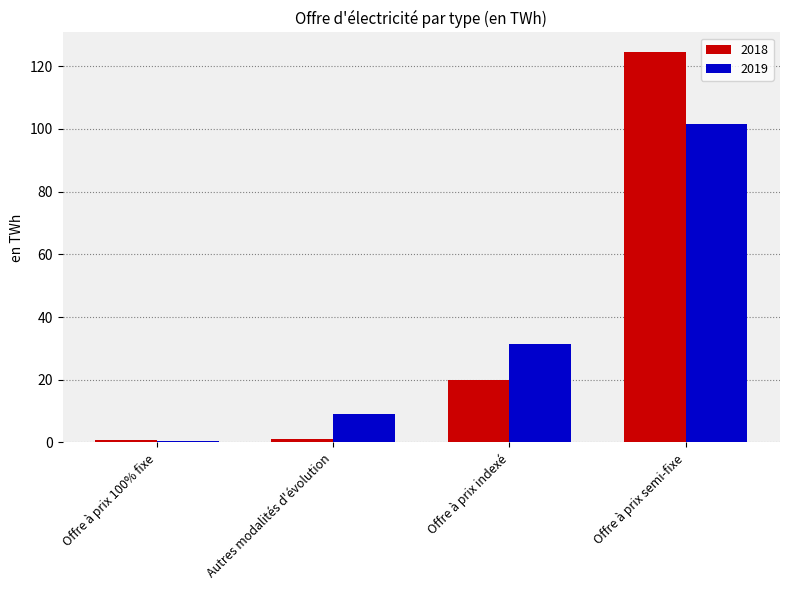

Which label corresponds to the largest value in the chart?

Offre à prix semi-fixe